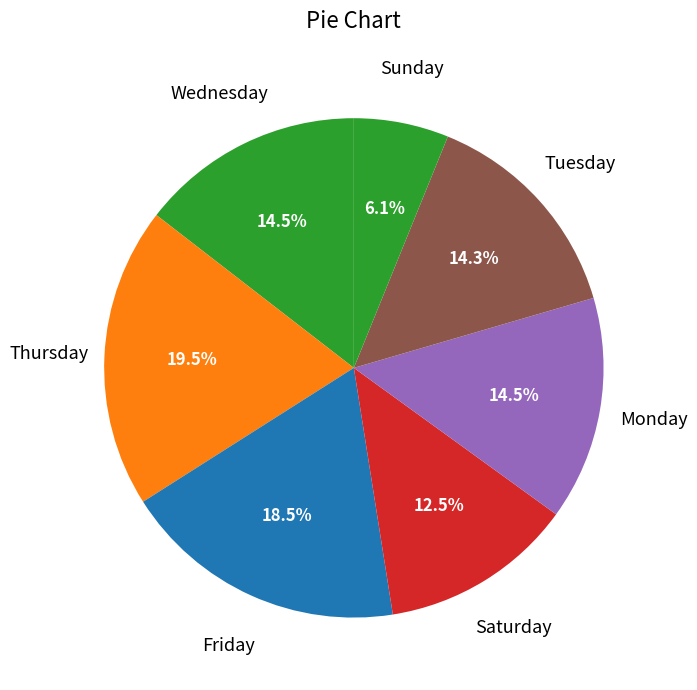

Which slice is the largest?

Thursday